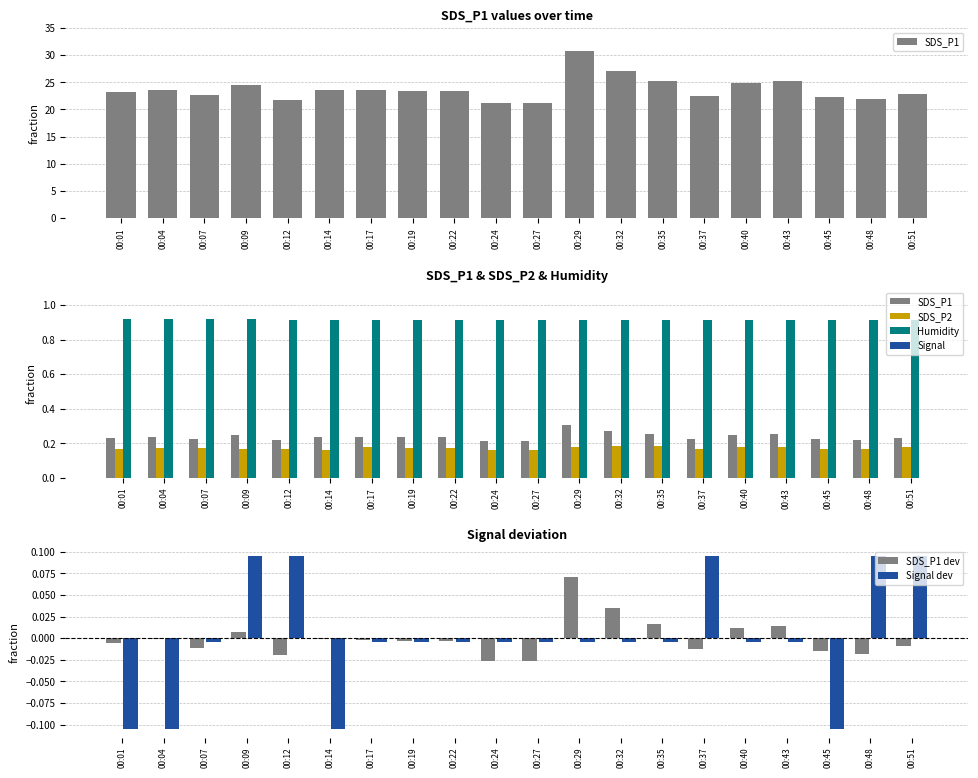

List the series in order of their peak value, lowest first.

Signal, SDS_P1 dev, Signal dev, SDS_P2, SDS_P1, Humidity